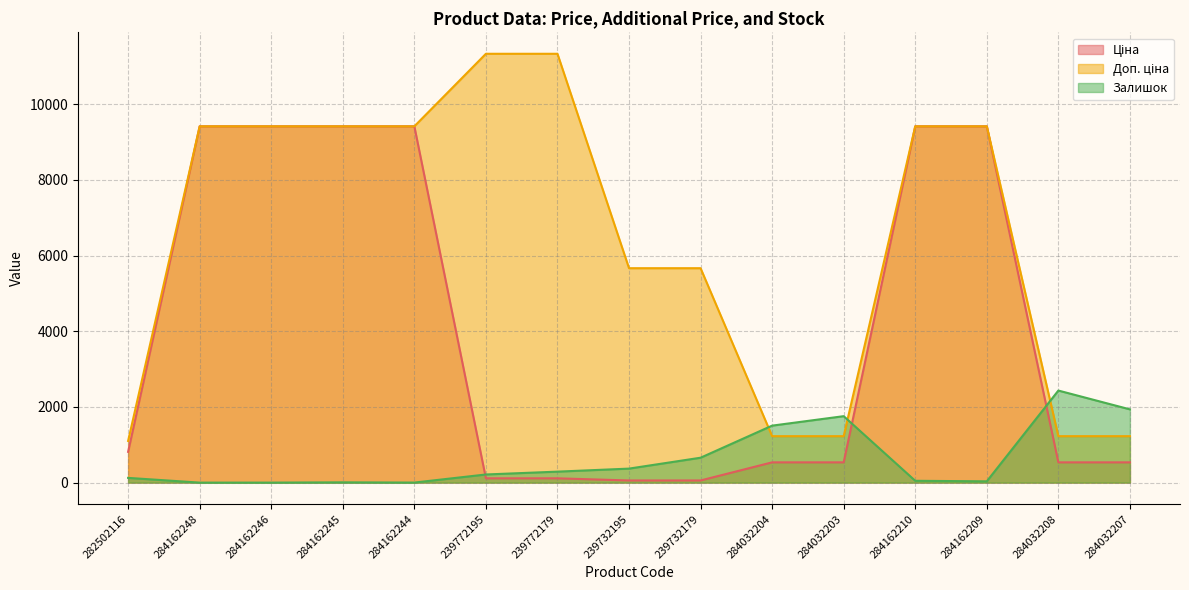

What is the value of the Залишок point at the 12th from the left?

48.0